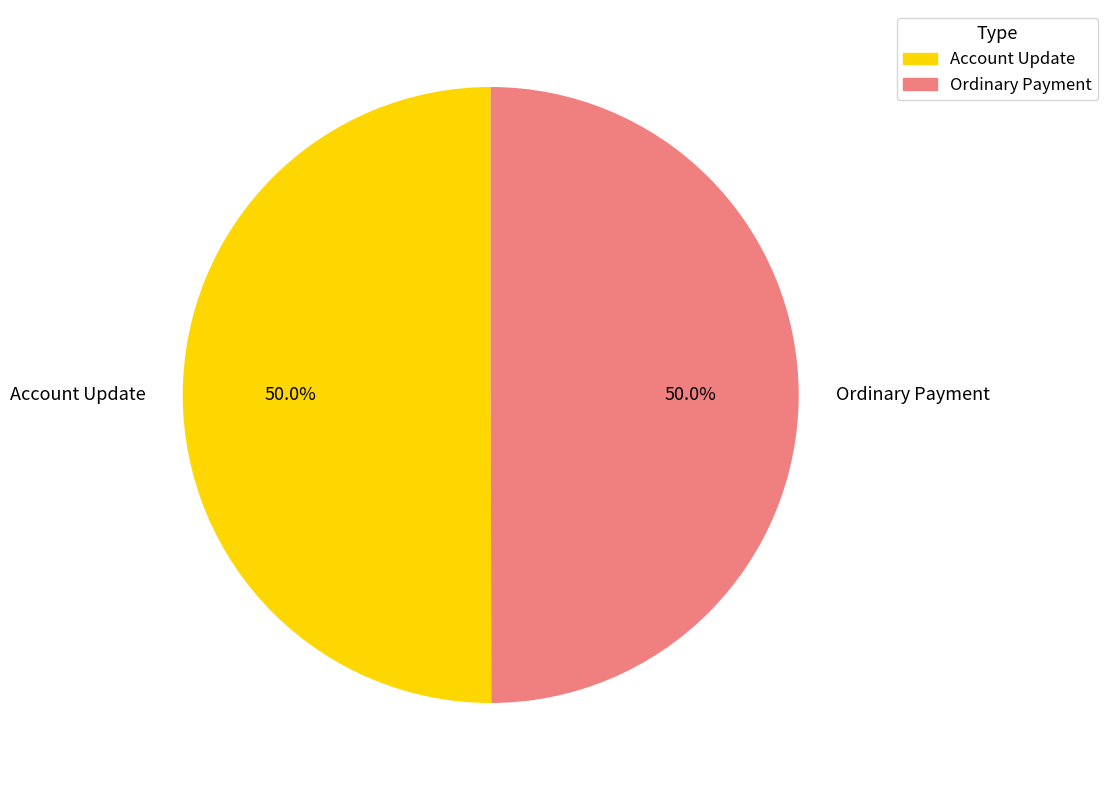

What percentage is the Ordinary Payment slice, to the nearest percent?

50%